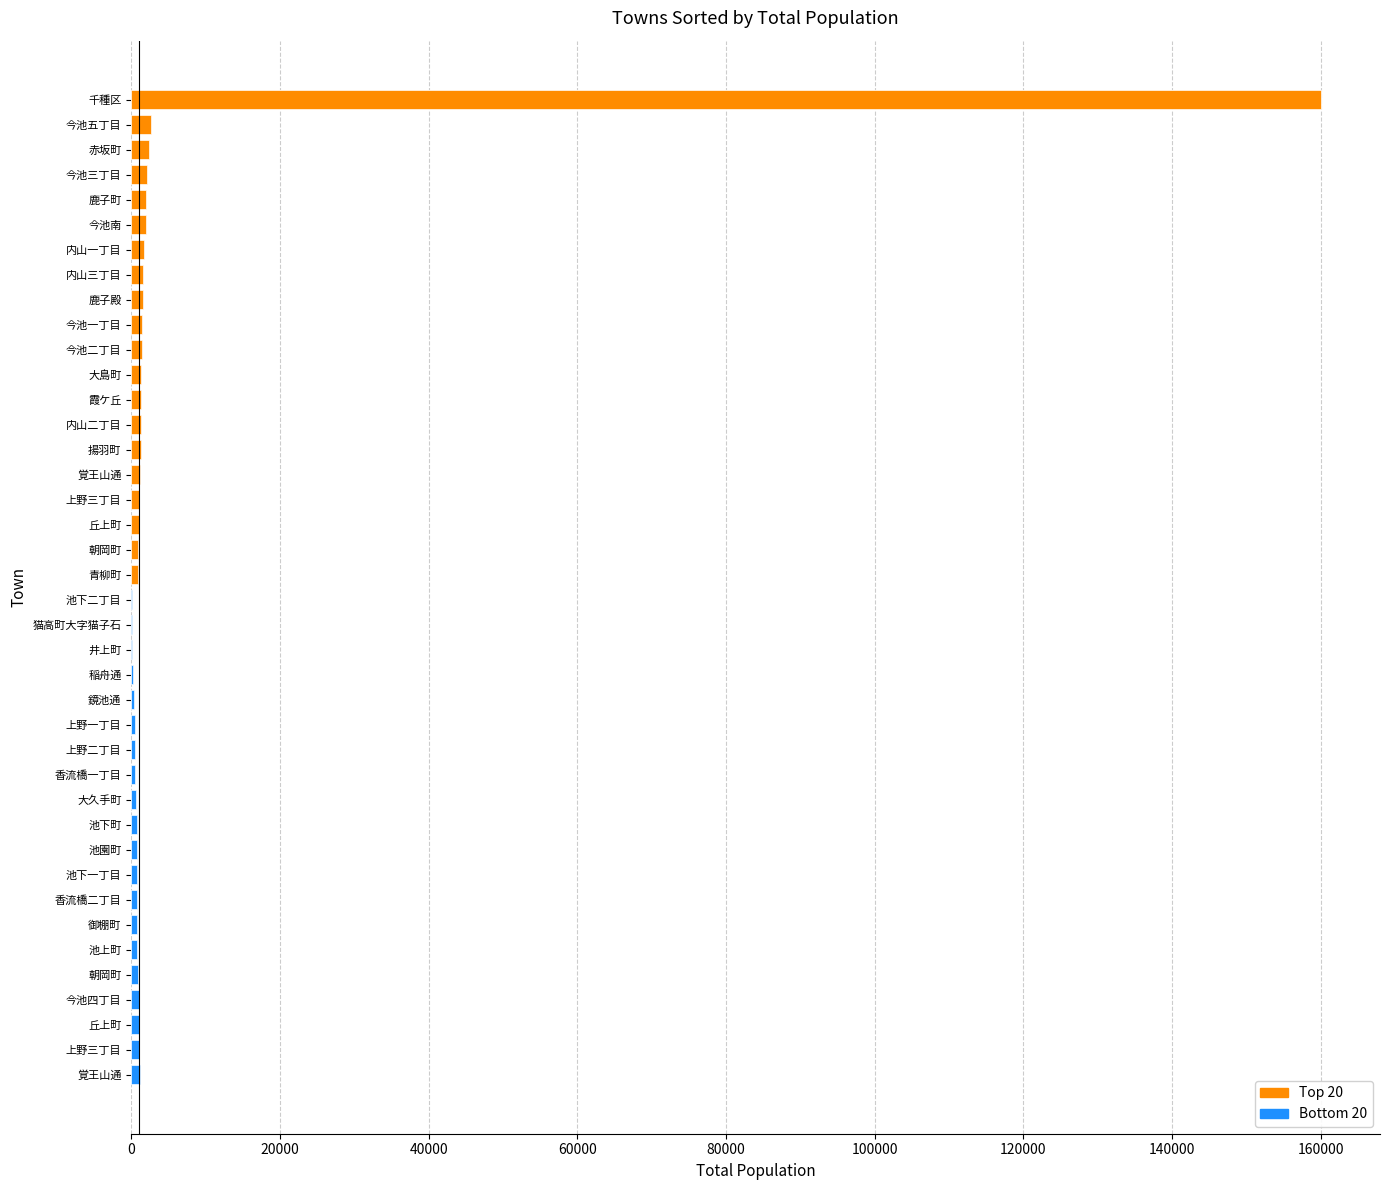

How many data points does each series have?

20